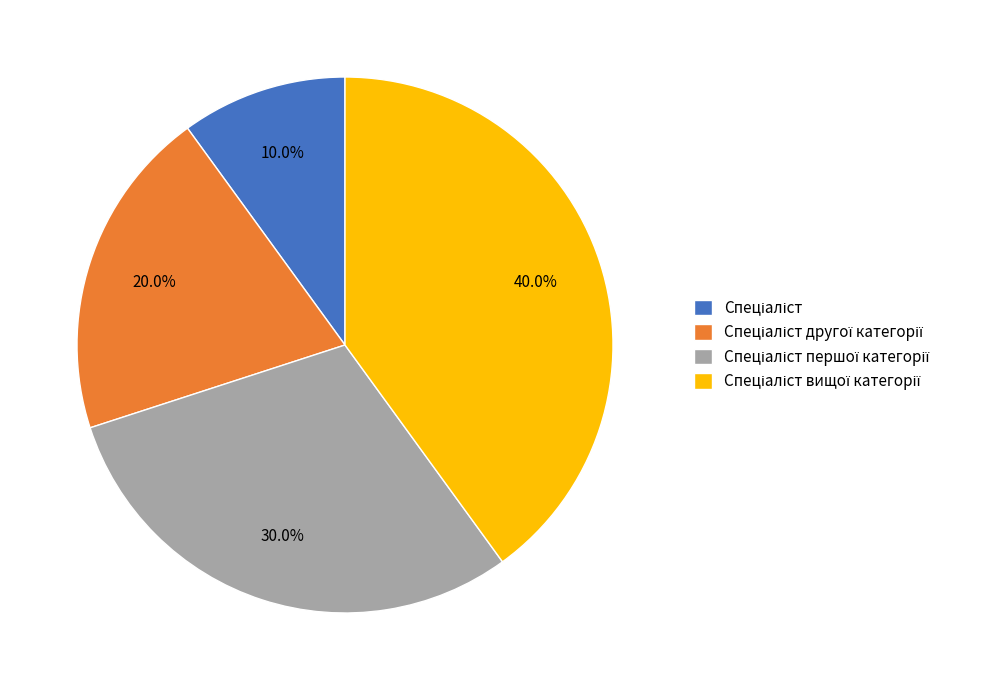

Does any single category account for the majority?

No